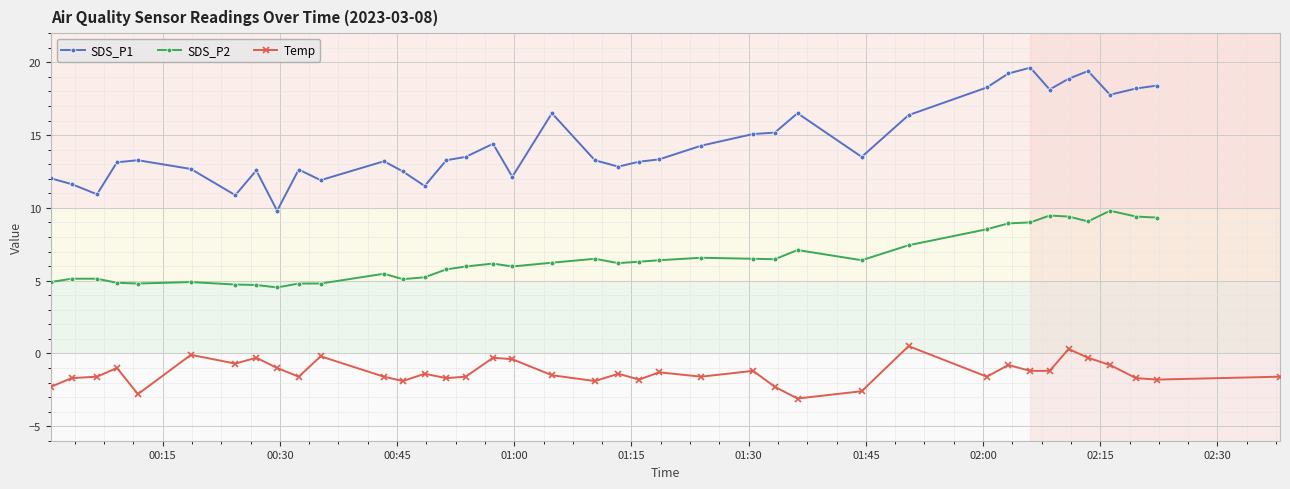

True or false: SDS_P2 and SDS_P1 intersect in this chart.

False